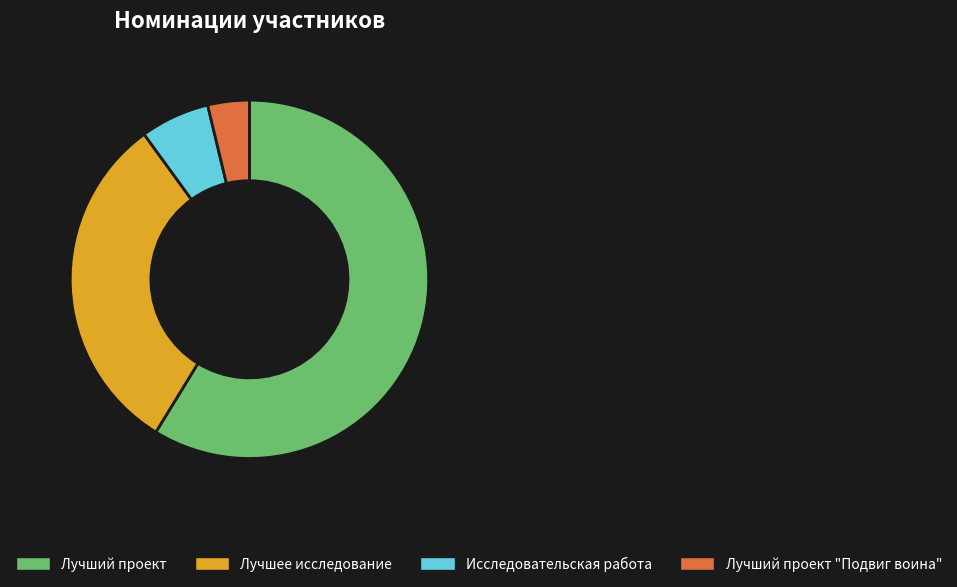

Which has a higher value, Лучший проект or Лучший проект "Подвиг воина"?

Лучший проект